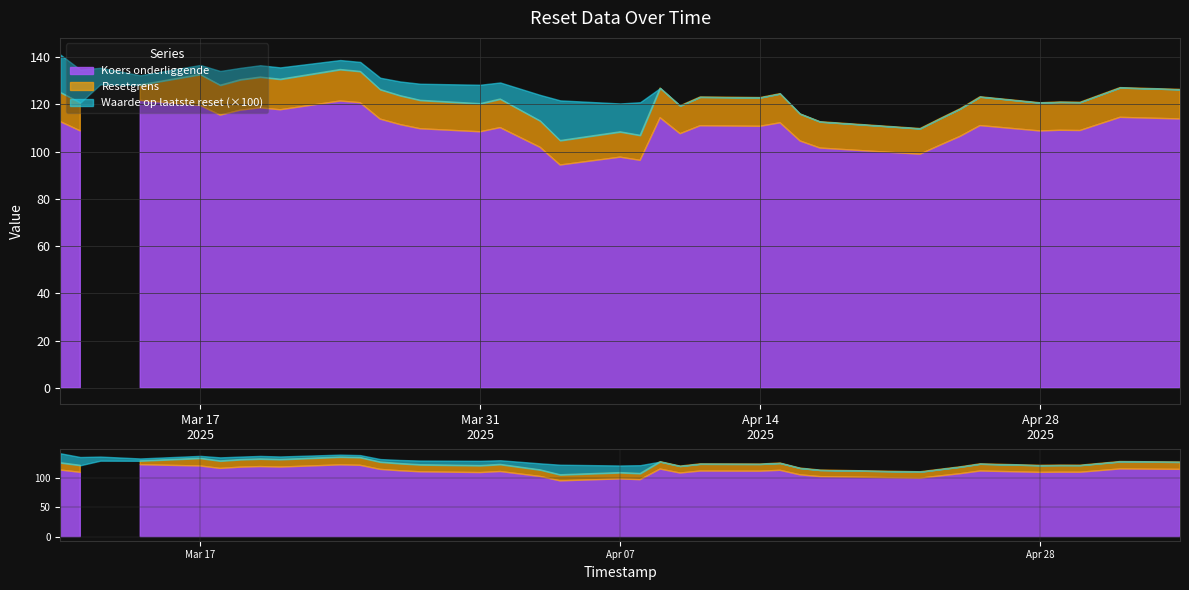

At how many categories does at least one series exceed 9?

36